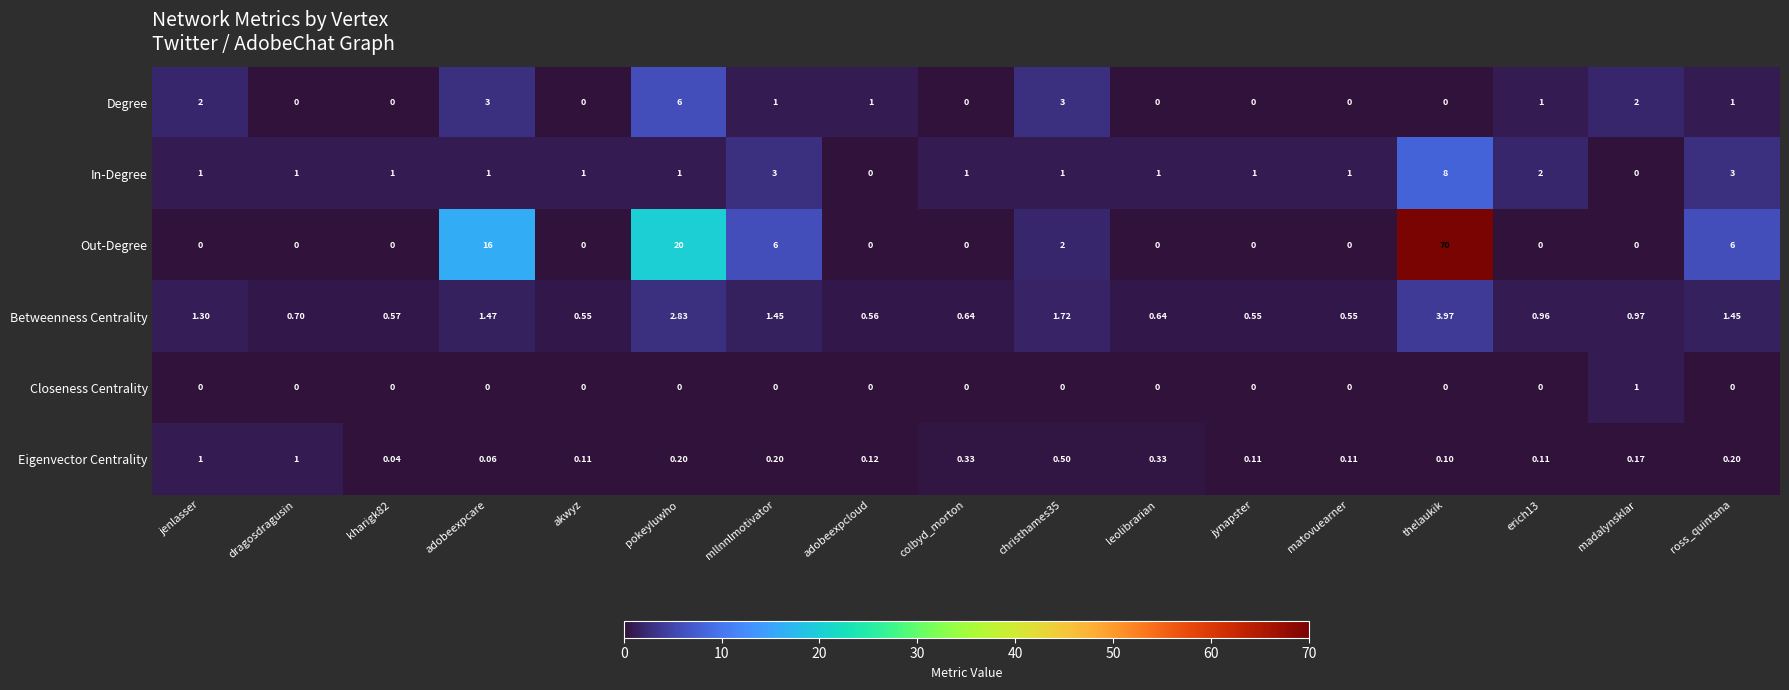

Which label corresponds to the largest value in the chart?

thelaukik